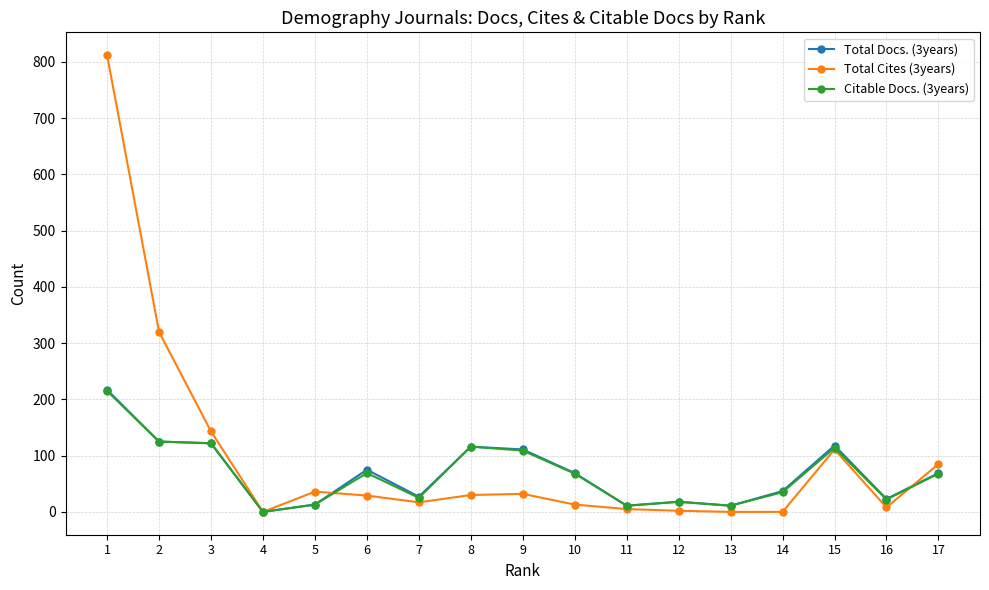

Which series has the widest spread of values?

Total Cites (3years)